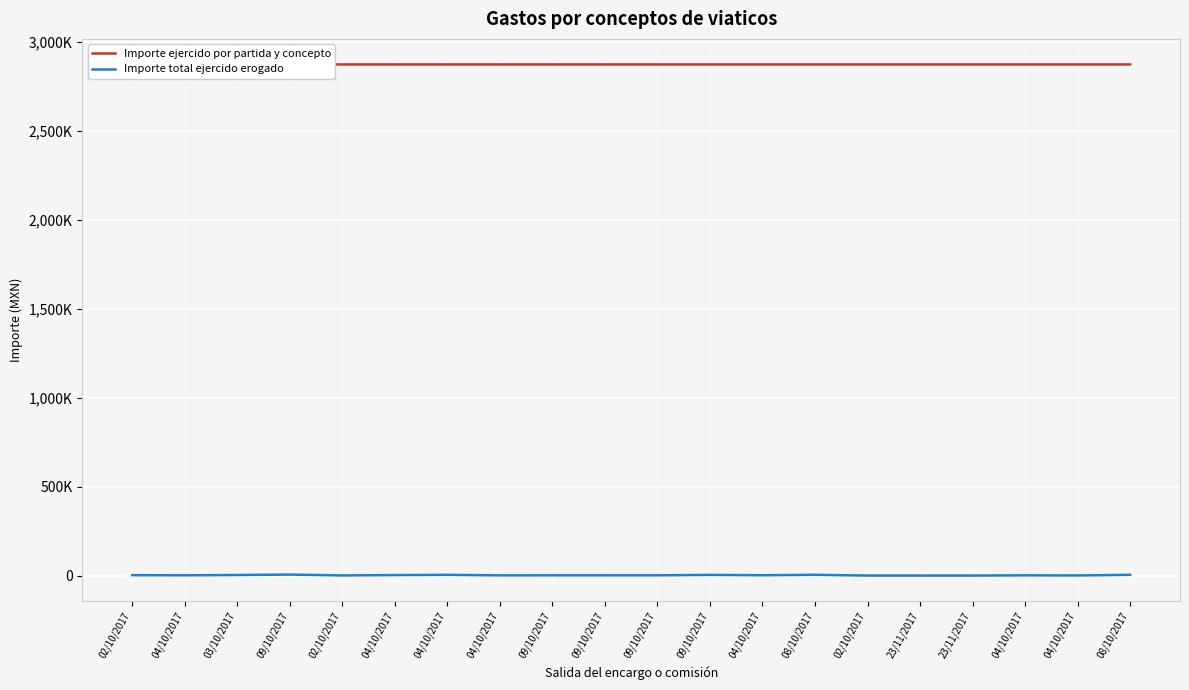

Which series has the widest spread of values?

Importe total ejercido erogado